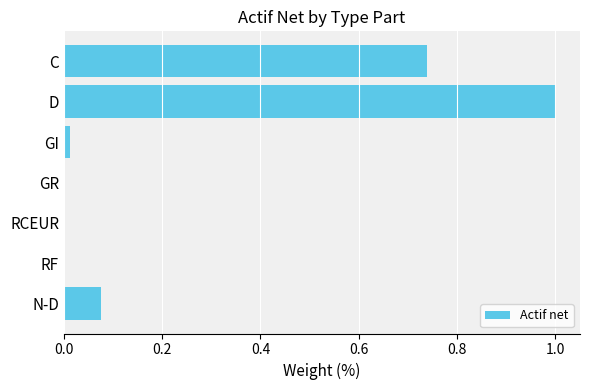

The value at C is 1.0. True or false?

False